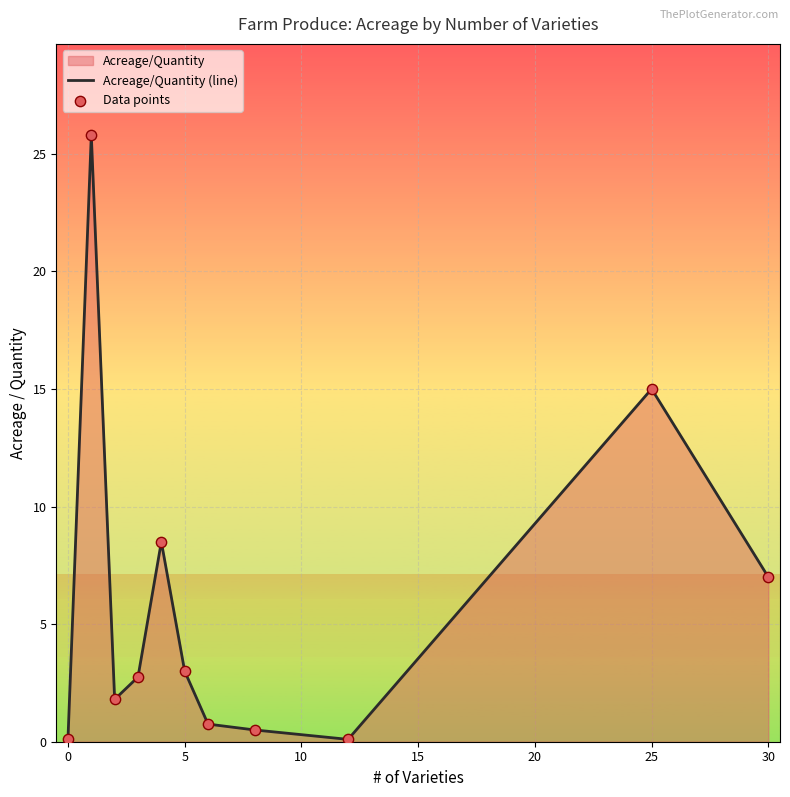

Which series reaches the minimum Y coordinate?

Acreage/Quantity (line)